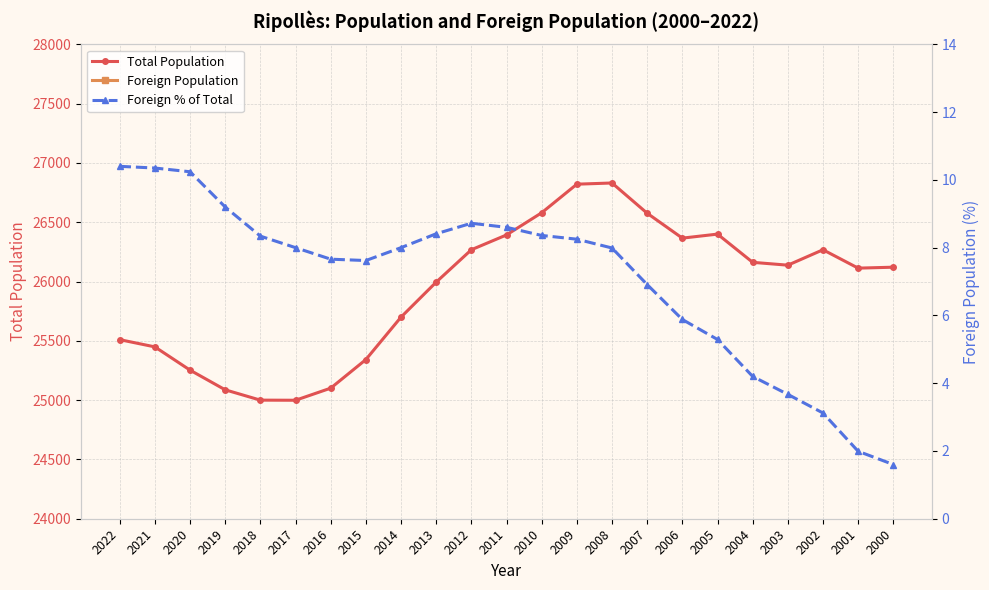

What is the difference between the Total Population values at 2014 and 2003?

438